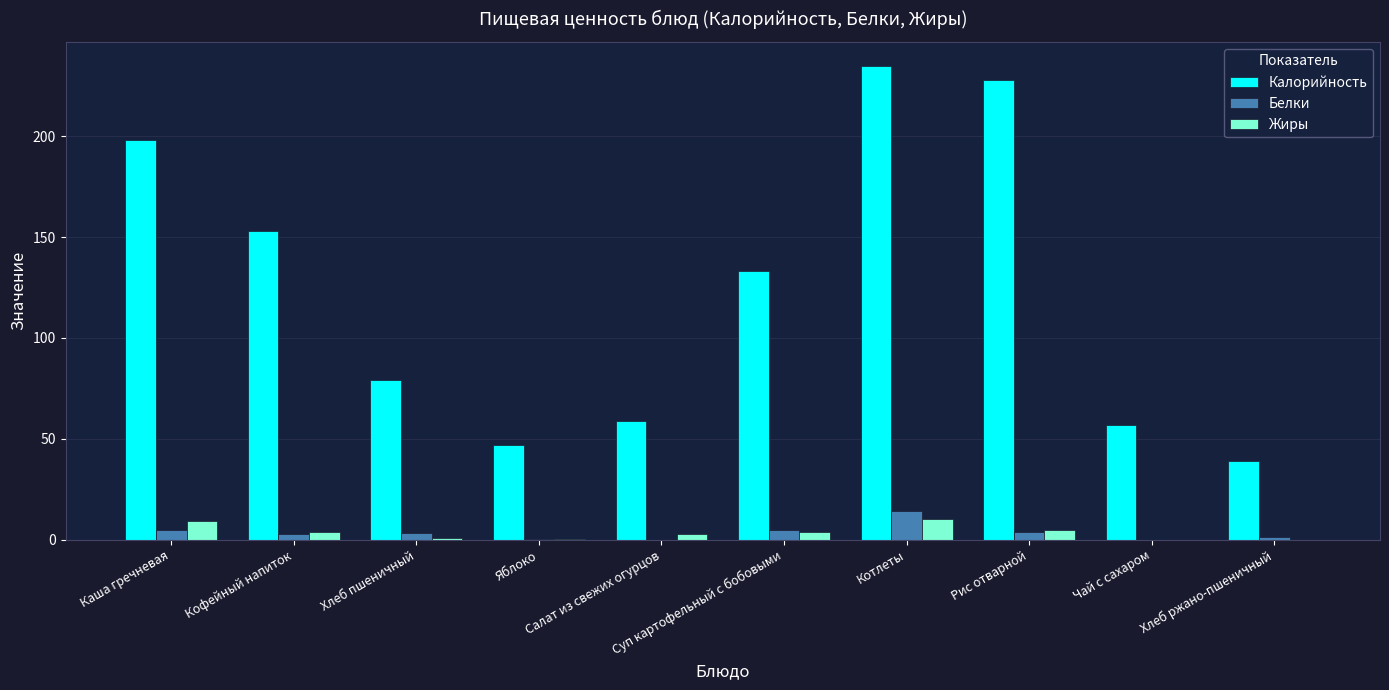

What is the total value across all series at Суп картофельный с бобовыми?

142.0